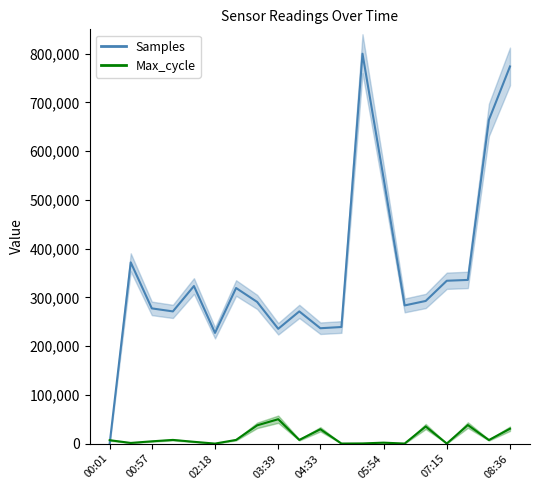

After their last crossing, which series has the higher values: Max_cycle (mean) or Samples (mean)?

Samples (mean)